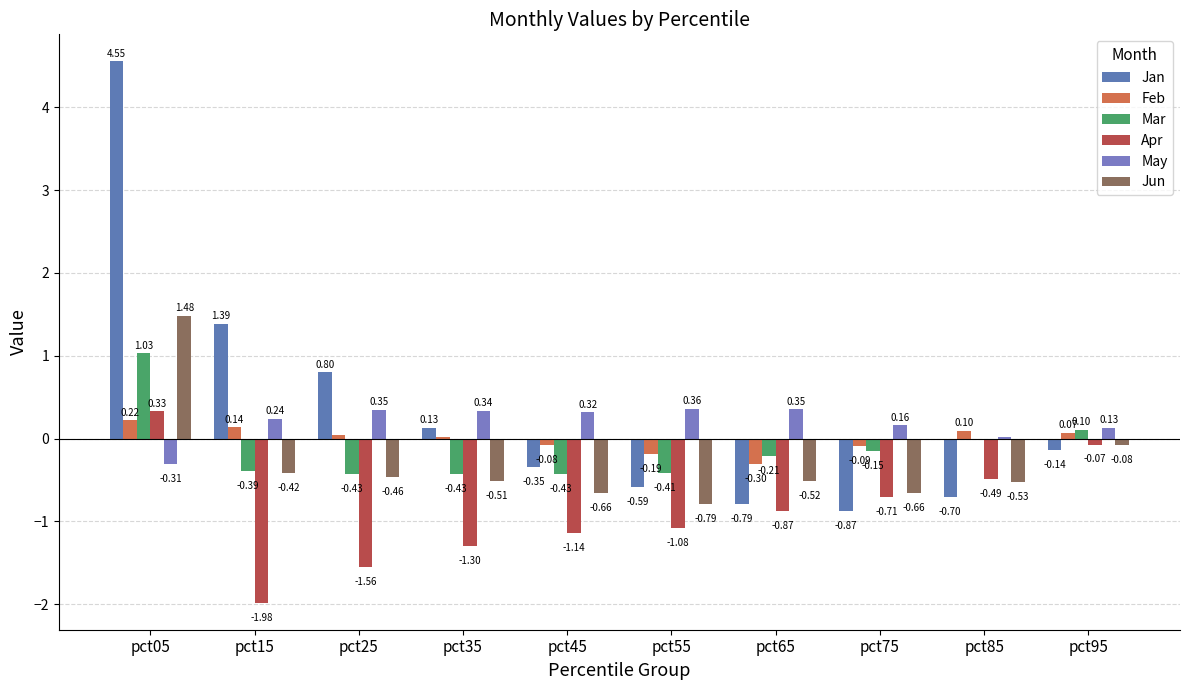

At which label does May first exceed 0?

pct15